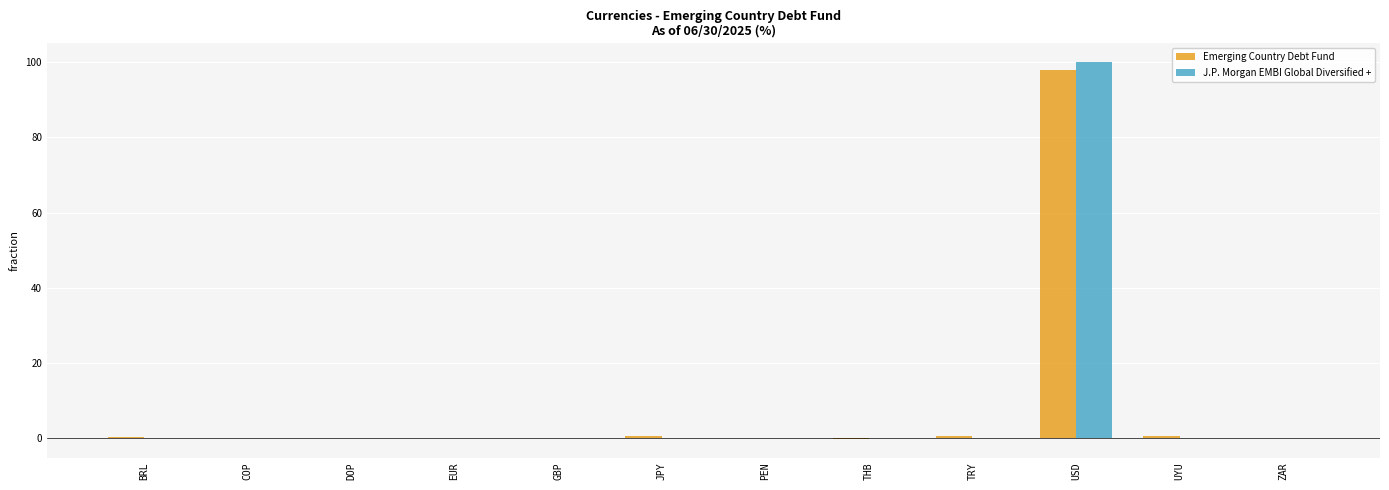

The value of J.P. Morgan EMBI Global Diversified + at TRY is -53.2. True or false?

False